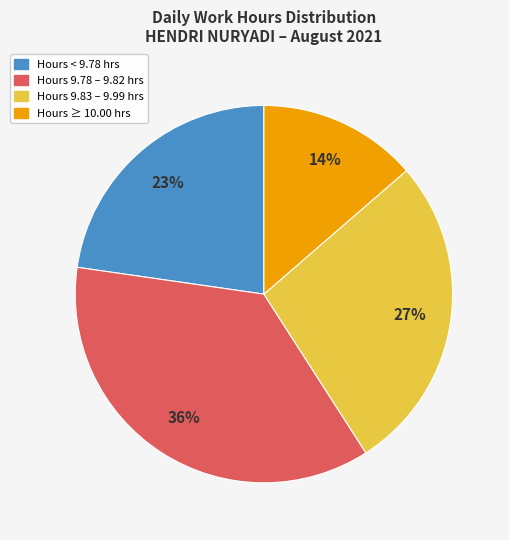

Does any single category account for the majority?

No